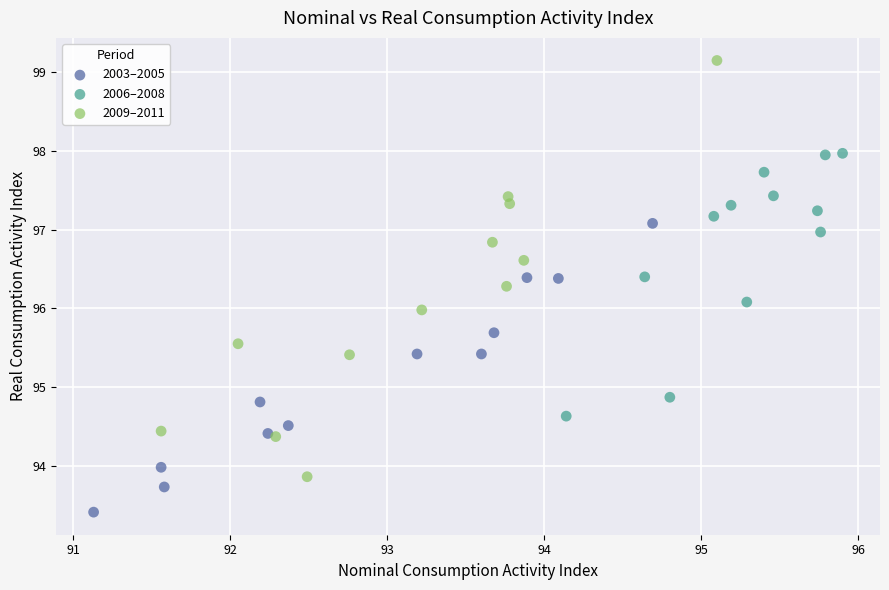

Which series contains the lowest Y value?

2003–2005